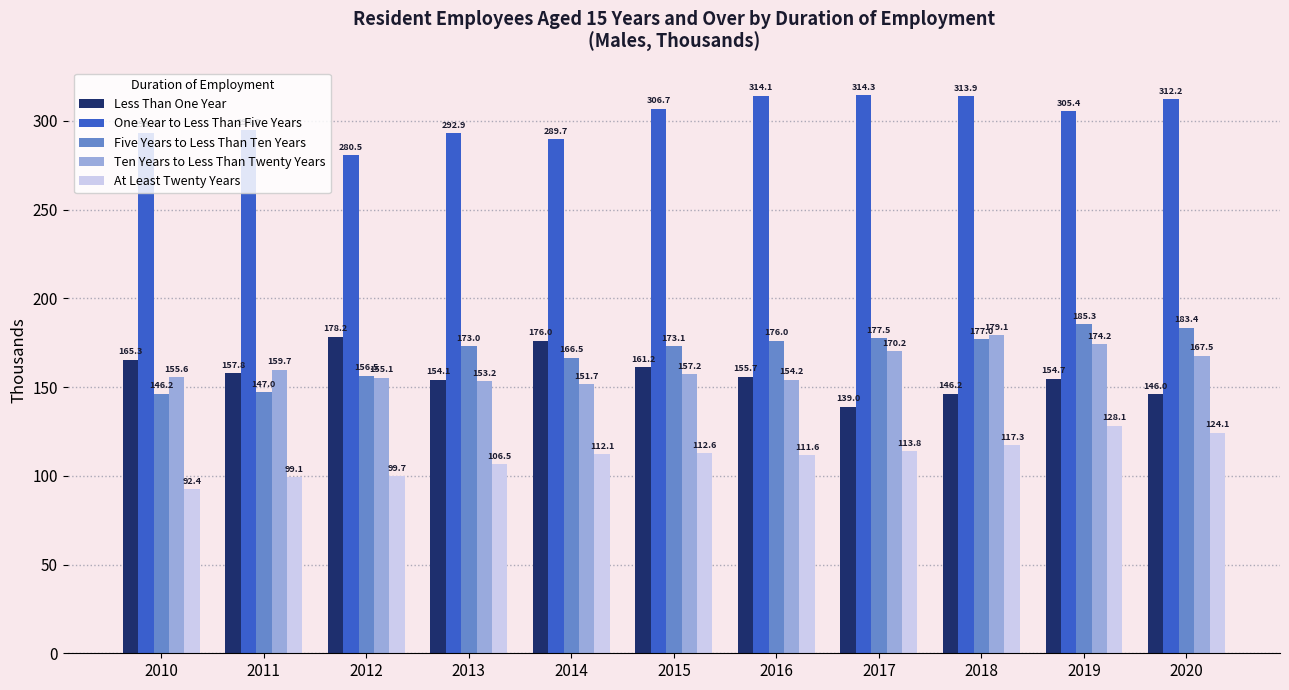

What is the difference between the maximum and minimum values in the Ten Years to Less Than Twenty Years series?

27.4